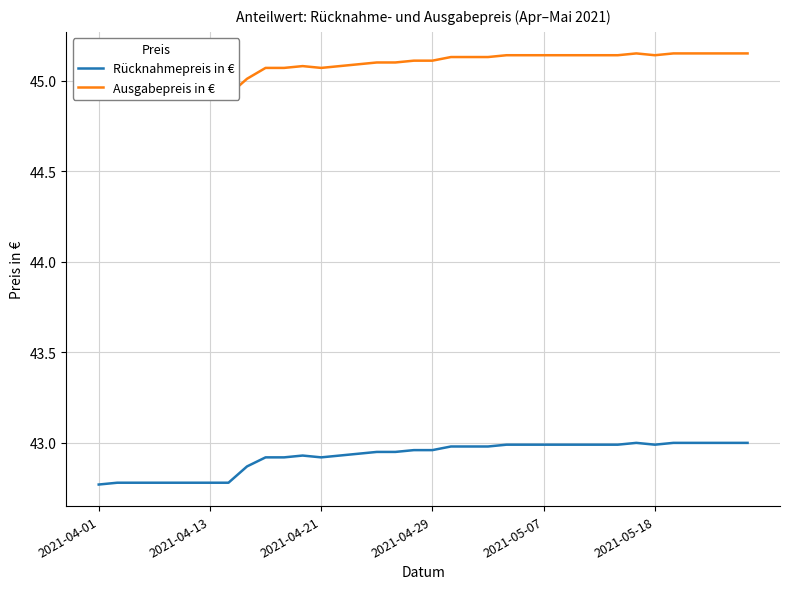

Reading left to right, what are all the values shown in this chart?

Rücknahmepreis in €: 42.8	42.8	42.8	42.8	42.8	42.8	42.8	42.8	42.9	42.9	42.9	42.9	42.9	42.9	42.9	43.0	43.0	43.0	43.0	43.0	43.0	43.0	43.0	43.0	43.0	43.0	43.0	43.0	43.0	43.0	43.0	43.0	43.0	43.0	43.0	43.0
Ausgabepreis in €: 44.9	44.9	44.9	44.9	44.9	44.9	44.9	44.9	45.0	45.1	45.1	45.1	45.1	45.1	45.1	45.1	45.1	45.1	45.1	45.1	45.1	45.1	45.1	45.1	45.1	45.1	45.1	45.1	45.1	45.1	45.1	45.1	45.1	45.1	45.1	45.1